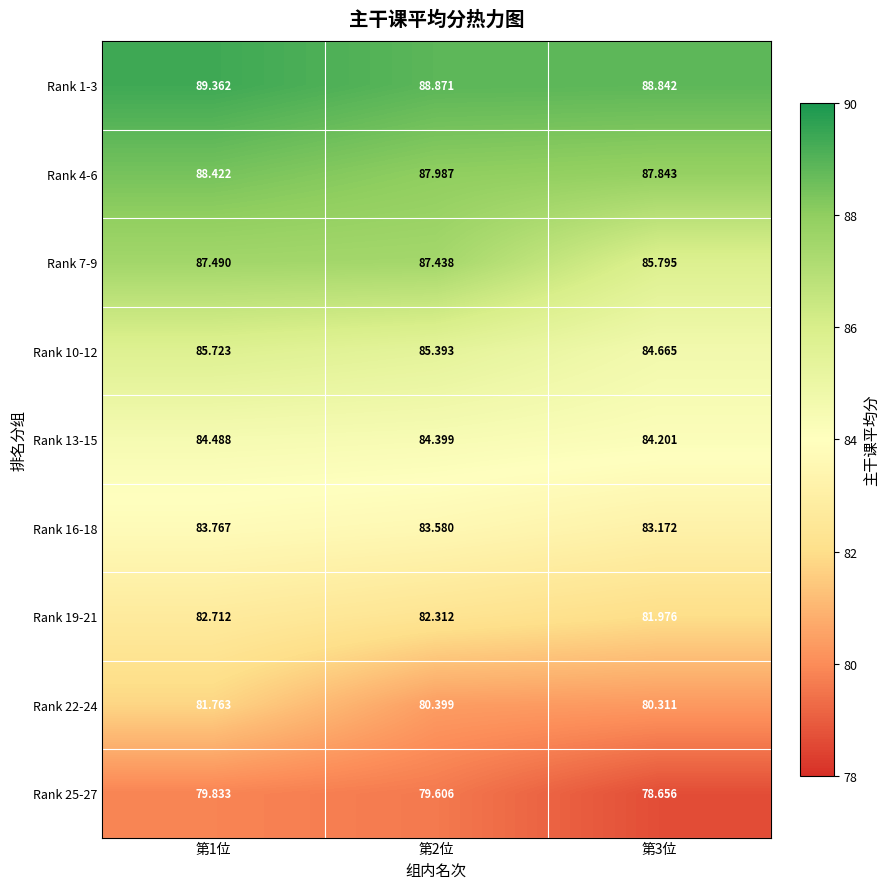

Is the value of Rank 22-24 at 第1位 greater than the value of Rank 19-21 at 第2位?

No